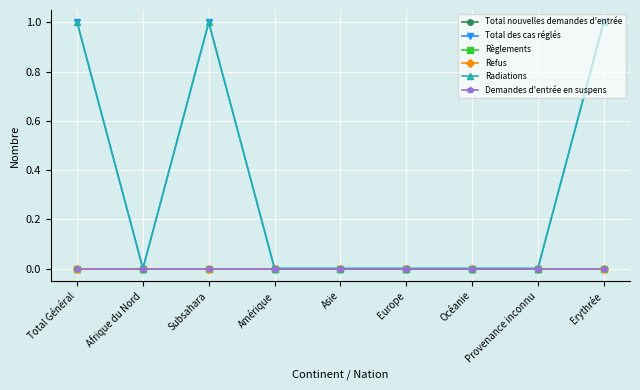

What is the label of the 7th point from the right?

Subsahara